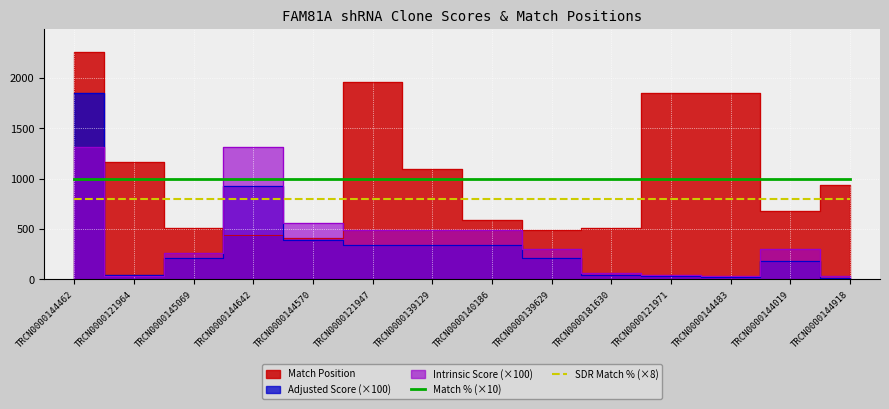

List the labels in order of Match % (×10) value, largest first.

TRCN0000144462, TRCN0000121964, TRCN0000145069, TRCN0000144642, TRCN0000144570, TRCN0000121947, TRCN0000139129, TRCN0000140186, TRCN0000139629, TRCN0000181630, TRCN0000121971, TRCN0000144483, TRCN0000144019, TRCN0000144918